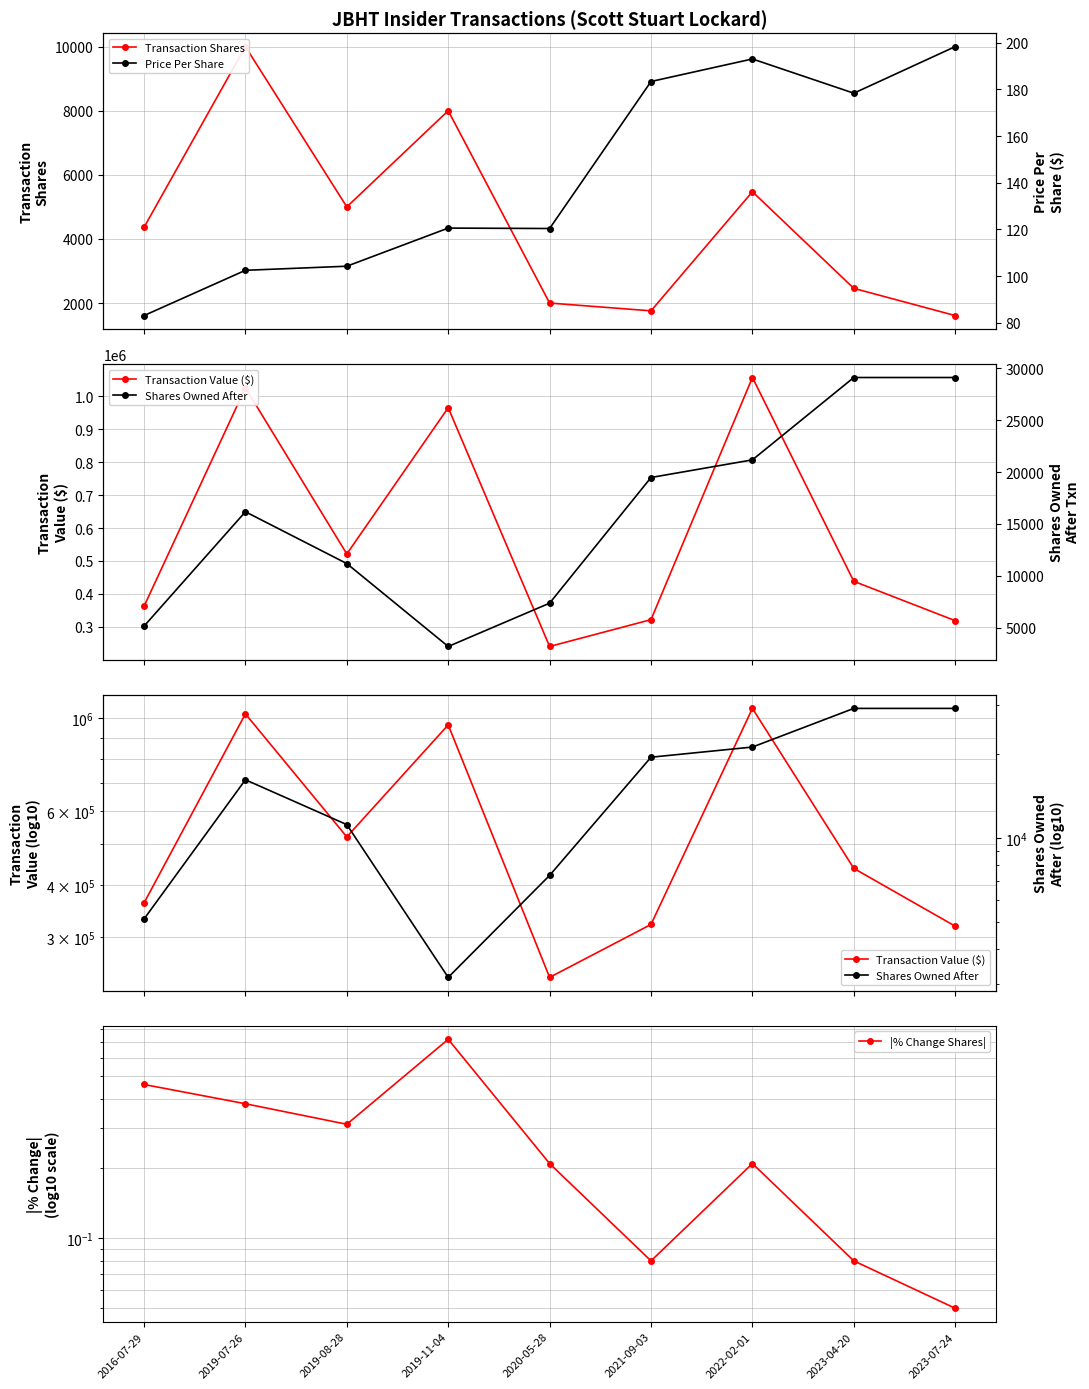

Which series has the largest total across all categories?

Transaction Value ($)